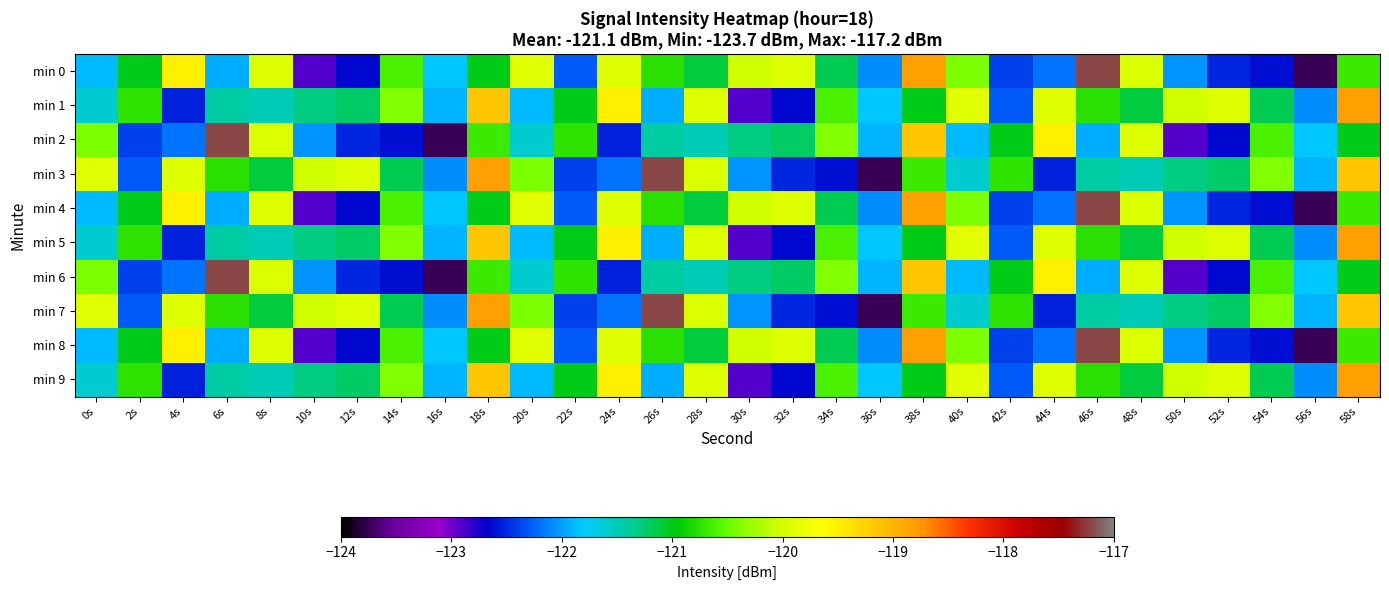

Between 26s and 28s, which is larger?

26s